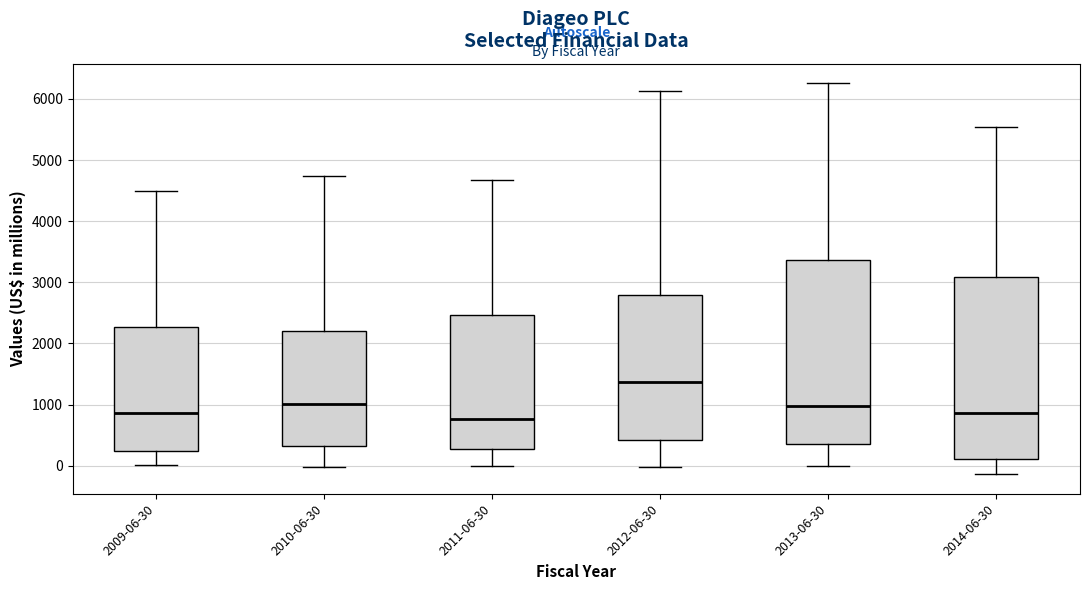

Reading left to right, transcribe this box plot: for each box, give where its median line is, the range the box spans, and where its two whiskers end, as read against the y-axis. The values are not printed on the chart, so give them approximately, as read against the axis.

2009-06-30: median 900, box 200 to 2300, whiskers 0 to 4500
2010-06-30: median 1000, box 300 to 2200, whiskers 0 to 4700
2011-06-30: median 800, box 300 to 2500, whiskers 0 to 4700
2012-06-30: median 1400, box 400 to 2800, whiskers 0 to 6100
2013-06-30: median 1000, box 400 to 3400, whiskers 0 to 6300
2014-06-30: median 900, box 100 to 3100, whiskers -100 to 5500